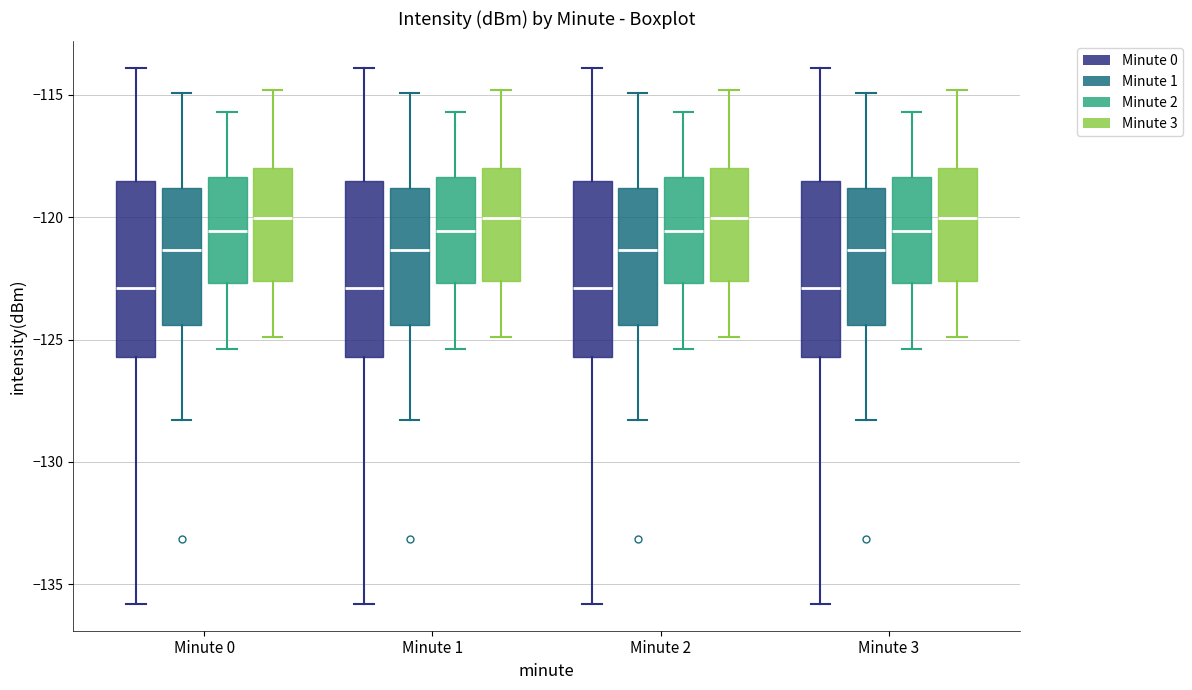

Reading left to right, transcribe this box plot: for each box, give where its median line is, the range the box spans, and where its two whiskers end, as read against the y-axis. The values are not printed on the chart, so give them approximately, as read against the axis.

Minute 0 (Minute 0): median -123.0, box -125.5 to -118.5, whiskers -136.0 to -114.0
Minute 0 (Minute 1): median -121.5, box -124.5 to -119.0, whiskers -128.5 to -115.0
Minute 0 (Minute 2): median -120.5, box -122.5 to -118.5, whiskers -125.5 to -115.5
Minute 0 (Minute 3): median -120.0, box -122.5 to -118.0, whiskers -125.0 to -115.0
Minute 1 (Minute 0): median -123.0, box -125.5 to -118.5, whiskers -136.0 to -114.0
Minute 1 (Minute 1): median -121.5, box -124.5 to -119.0, whiskers -128.5 to -115.0
Minute 1 (Minute 2): median -120.5, box -122.5 to -118.5, whiskers -125.5 to -115.5
Minute 1 (Minute 3): median -120.0, box -122.5 to -118.0, whiskers -125.0 to -115.0
Minute 2 (Minute 0): median -123.0, box -125.5 to -118.5, whiskers -136.0 to -114.0
Minute 2 (Minute 1): median -121.5, box -124.5 to -119.0, whiskers -128.5 to -115.0
Minute 2 (Minute 2): median -120.5, box -122.5 to -118.5, whiskers -125.5 to -115.5
Minute 2 (Minute 3): median -120.0, box -122.5 to -118.0, whiskers -125.0 to -115.0
Minute 3 (Minute 0): median -123.0, box -125.5 to -118.5, whiskers -136.0 to -114.0
Minute 3 (Minute 1): median -121.5, box -124.5 to -119.0, whiskers -128.5 to -115.0
Minute 3 (Minute 2): median -120.5, box -122.5 to -118.5, whiskers -125.5 to -115.5
Minute 3 (Minute 3): median -120.0, box -122.5 to -118.0, whiskers -125.0 to -115.0